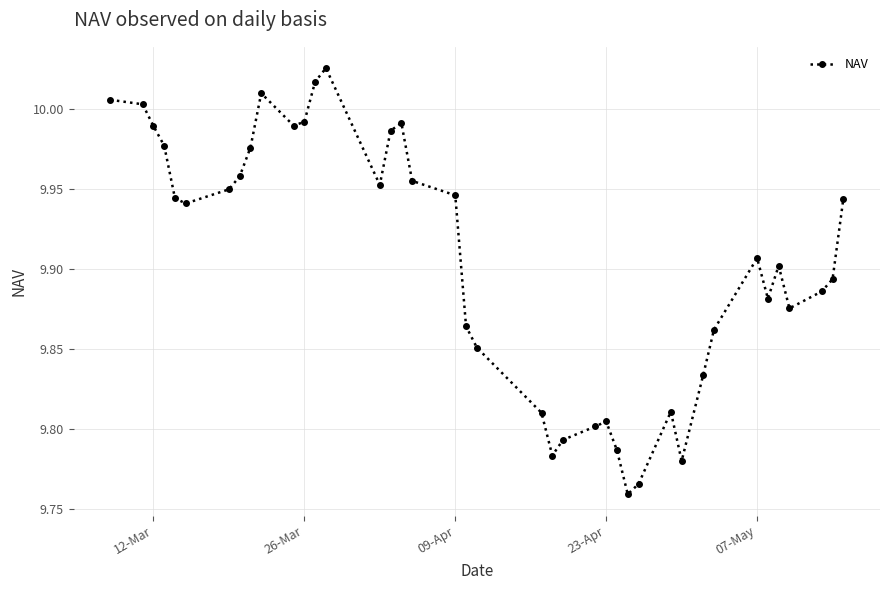

What is the sum of all values?

396.2